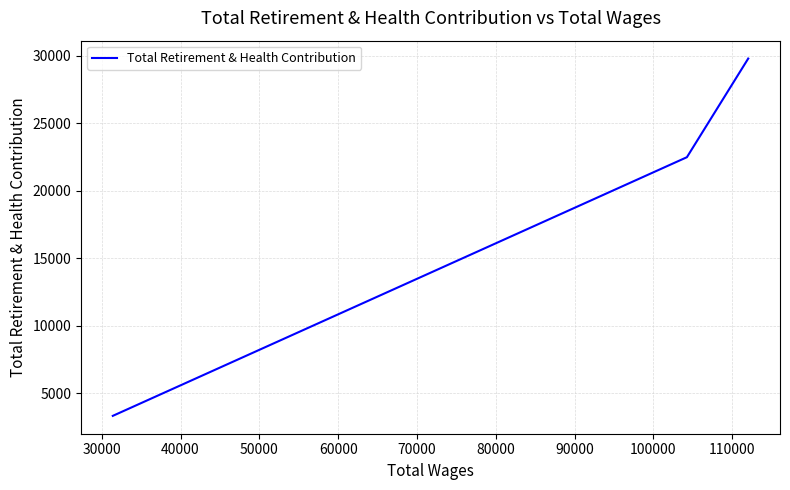

Count the values in the range 3335 to 29809.

3